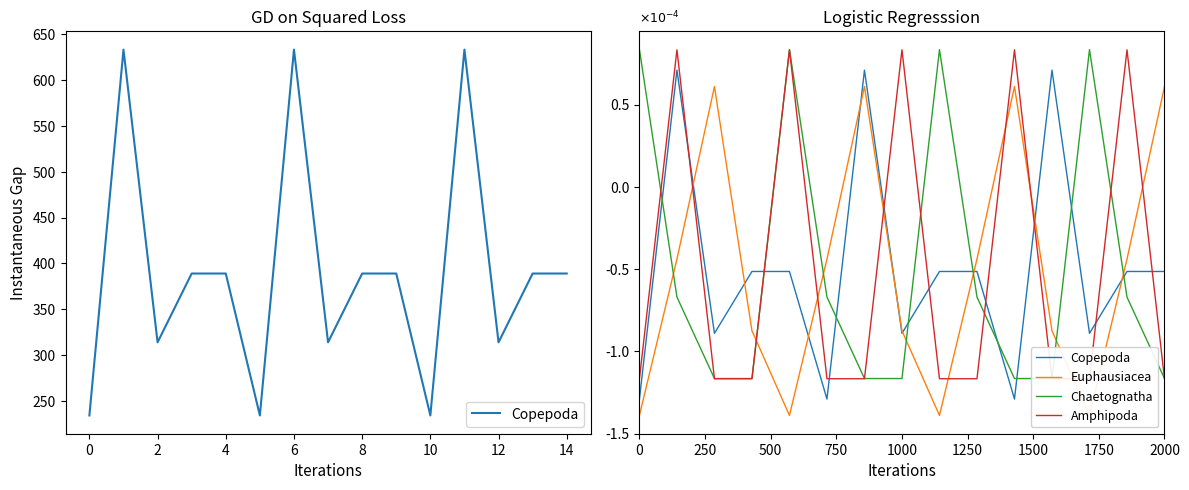

How many times do Euphausiacea and Copepoda cross each other?

9